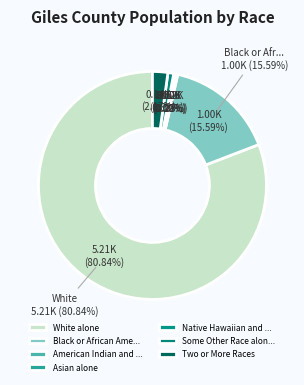

To the nearest percent, what is the difference between the Two or More Races and White alone slice percentages?

79%